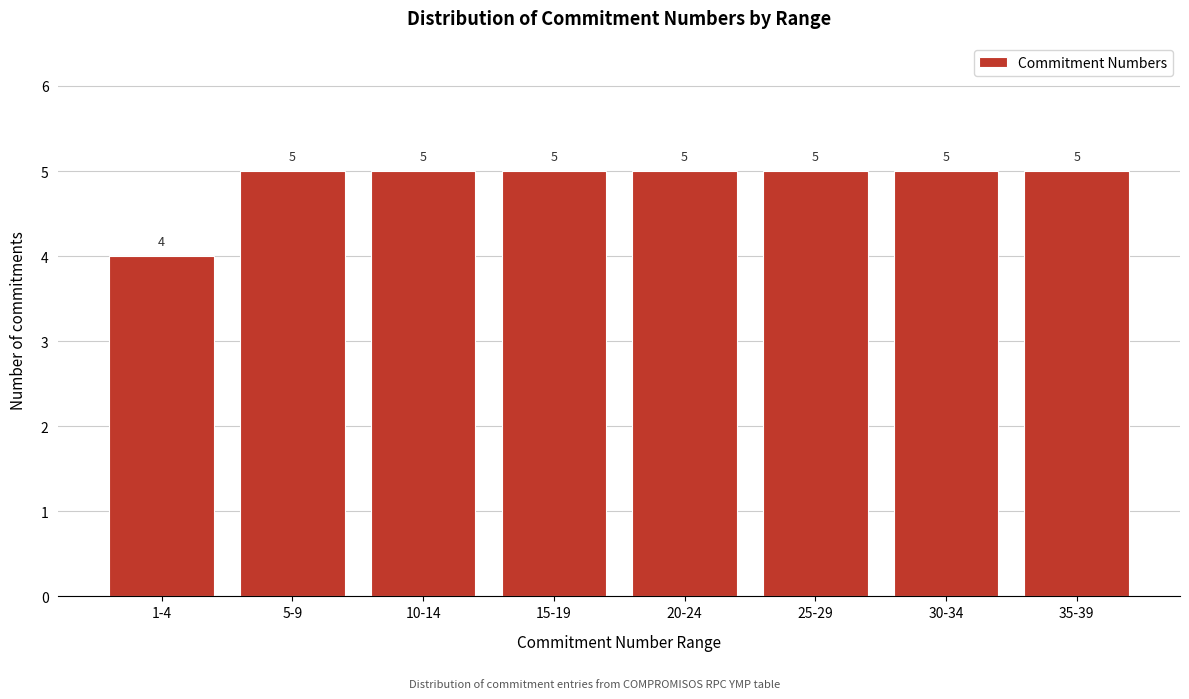

Reading right to left, list all the values displayed in this chart.

5	5	5	5	5	5	5	4